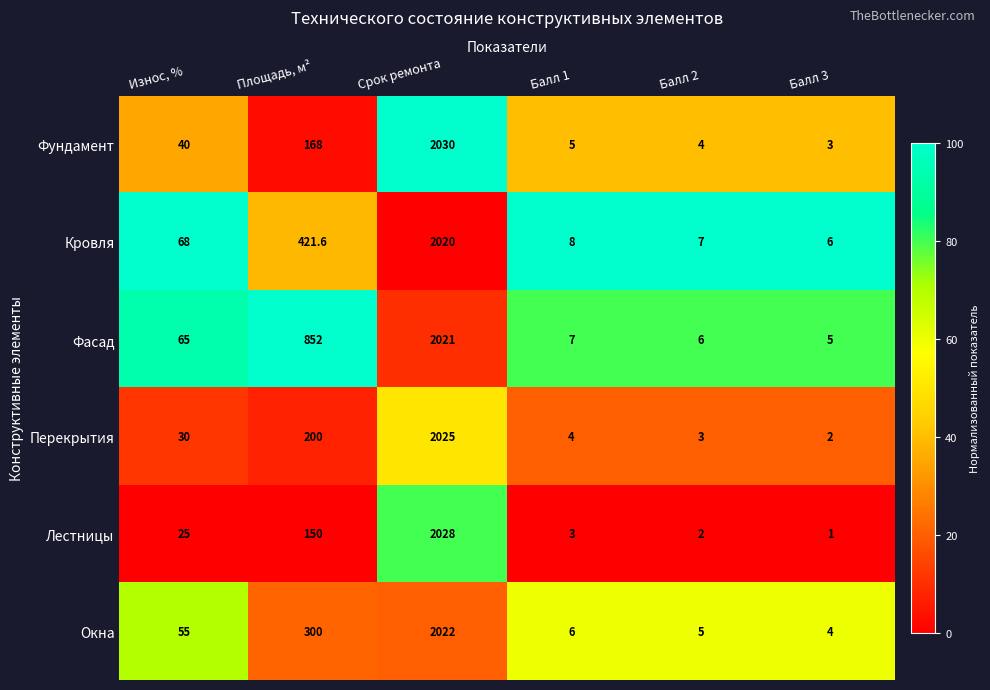

Rank the series by their maximum value, from lowest to highest.

Кровля, Фасад, Окна, Перекрытия, Лестницы, Фундамент